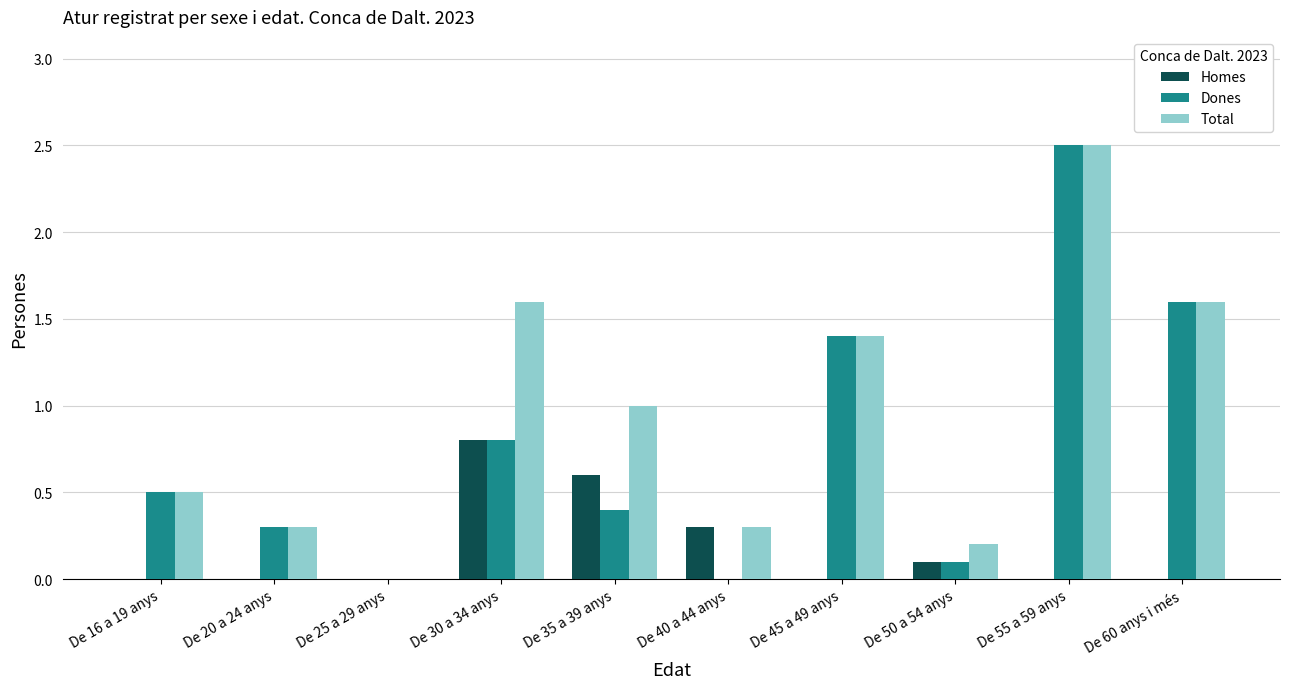

Does the chart contain stacked bars?

No